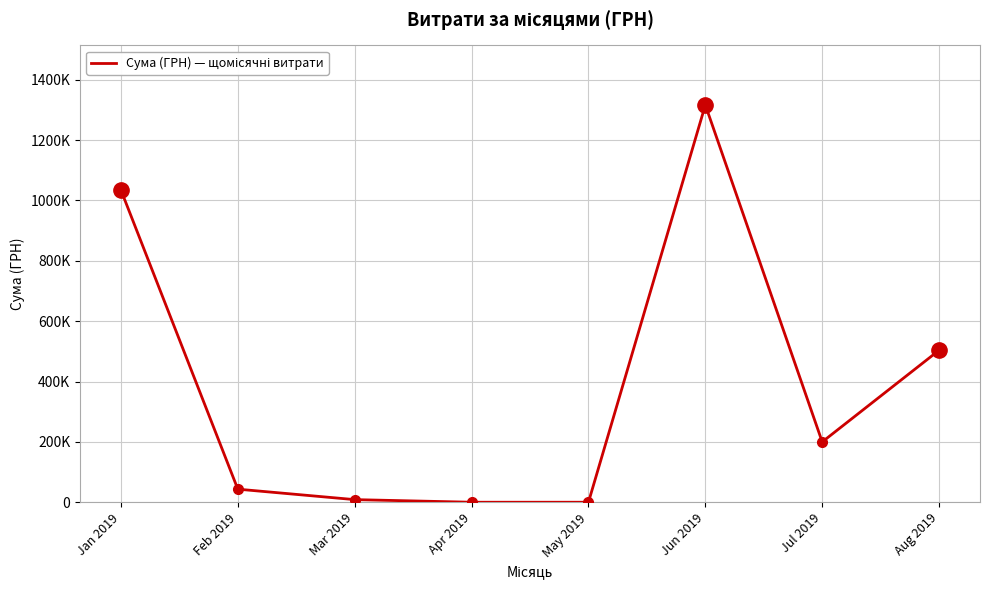

Which category has the lowest value across all series?

Apr 2019